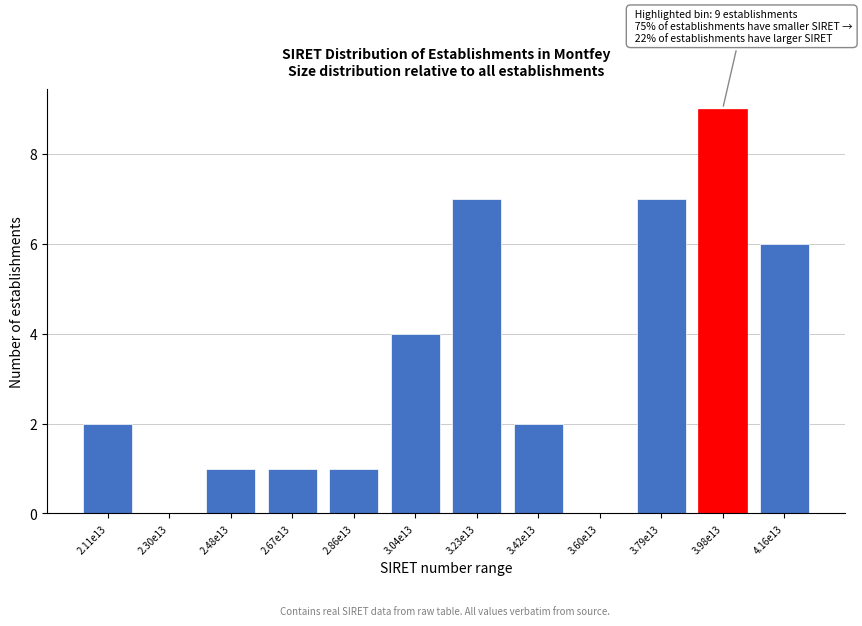

Reading right to left, extract all data points from this chart.

4.16e13=6	3.98e13=9	3.79e13=7	3.60e13=0	3.42e13=2	3.23e13=7	3.04e13=4	2.86e13=1	2.67e13=1	2.48e13=1	2.30e13=0	2.11e13=2